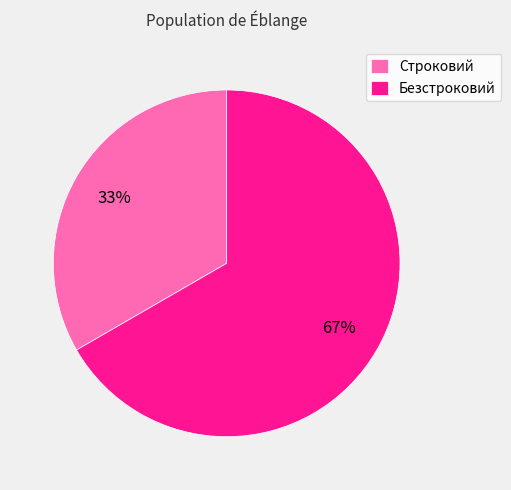

To the nearest percent, what is the average slice percentage?

50%